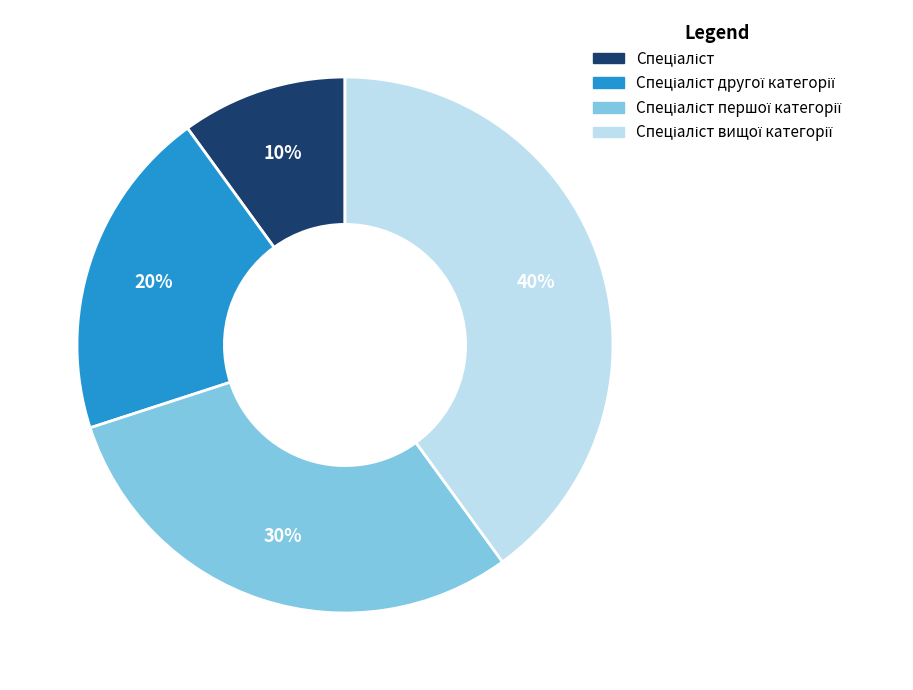

Does any single category account for the majority?

No